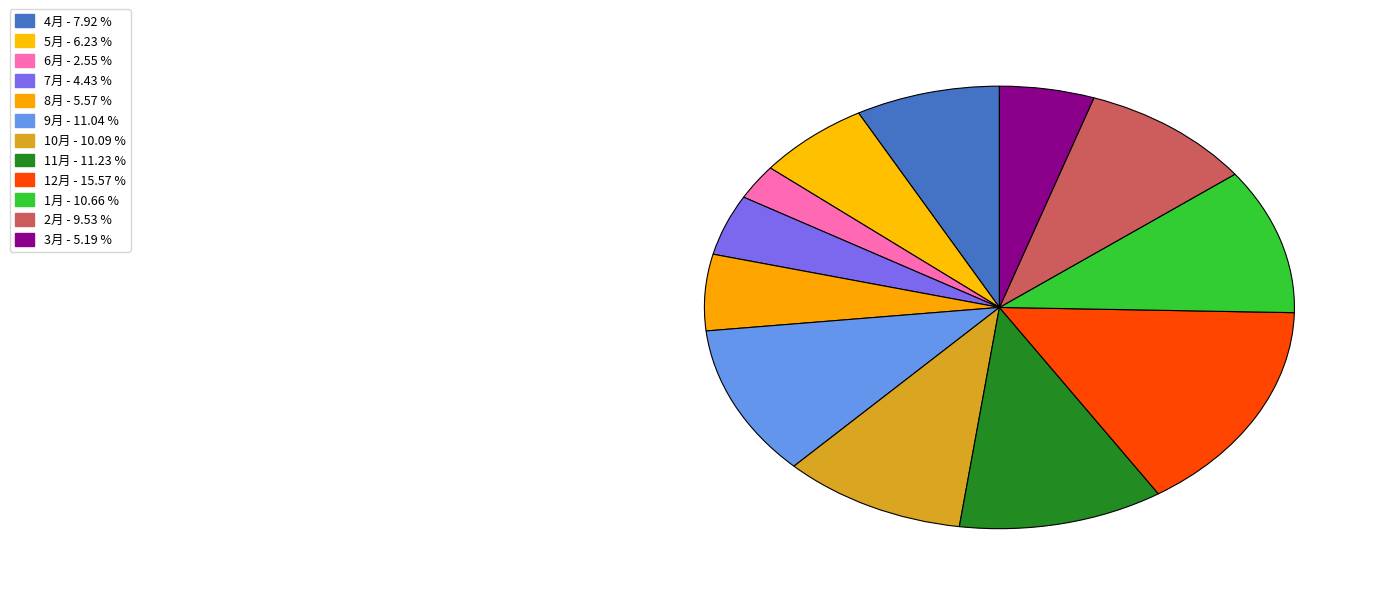

How many segments does this pie chart have?

12